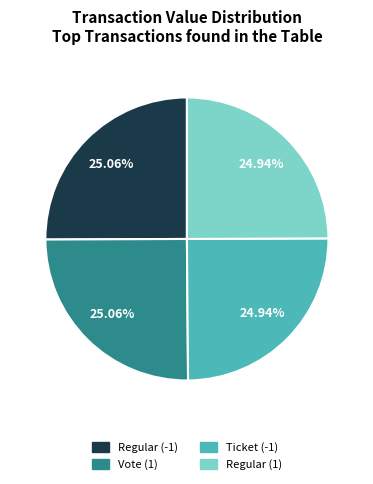

Is there a majority slice in this chart?

No